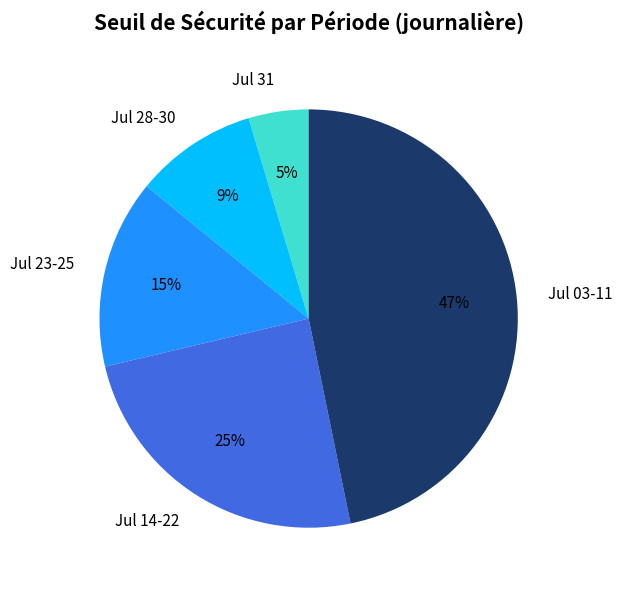

What is the largest slice in the pie chart?

Jul 03-11